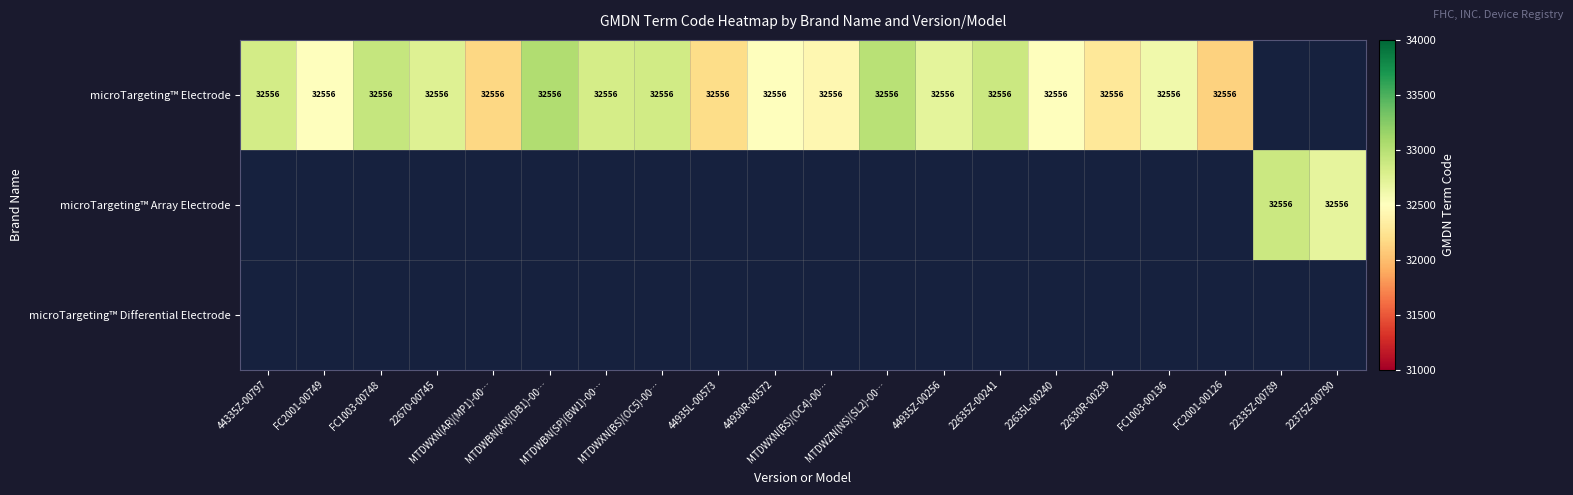

At which label does microTargeting™ Electrode reach its minimum?

FC2001-00126